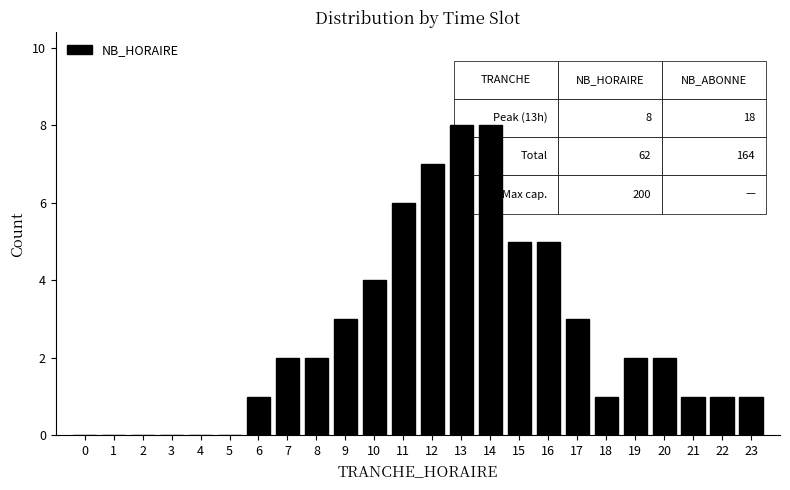

Reading left to right, what are all the values shown in this chart?

0=0	1=0	2=0	3=0	4=0	5=0	6=1	7=2	8=2	9=3	10=4	11=6	12=7	13=8	14=8	15=5	16=5	17=3	18=1	19=2	20=2	21=1	22=1	23=1